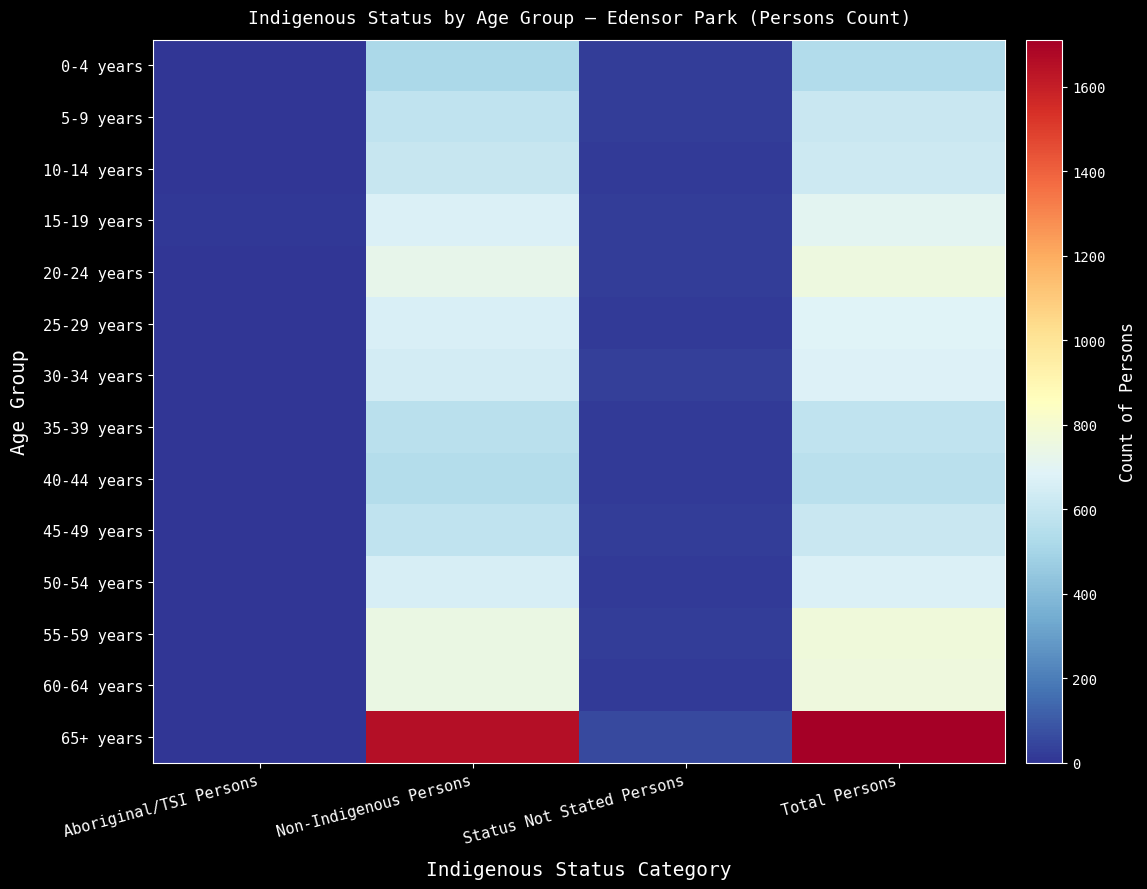

Which series has the largest total across all categories?

65+ years